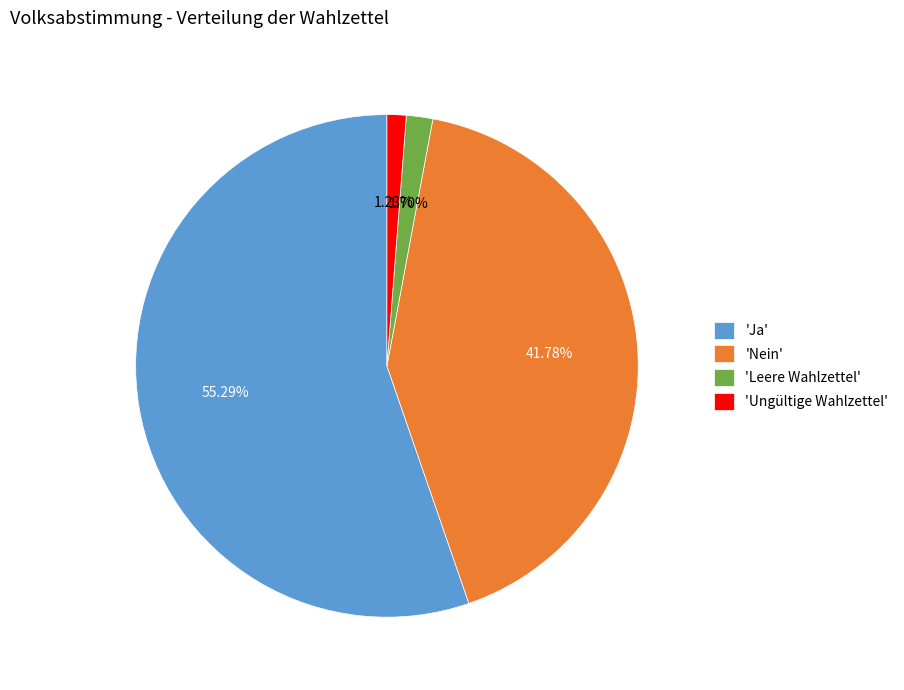

How many segments does this pie chart have?

4